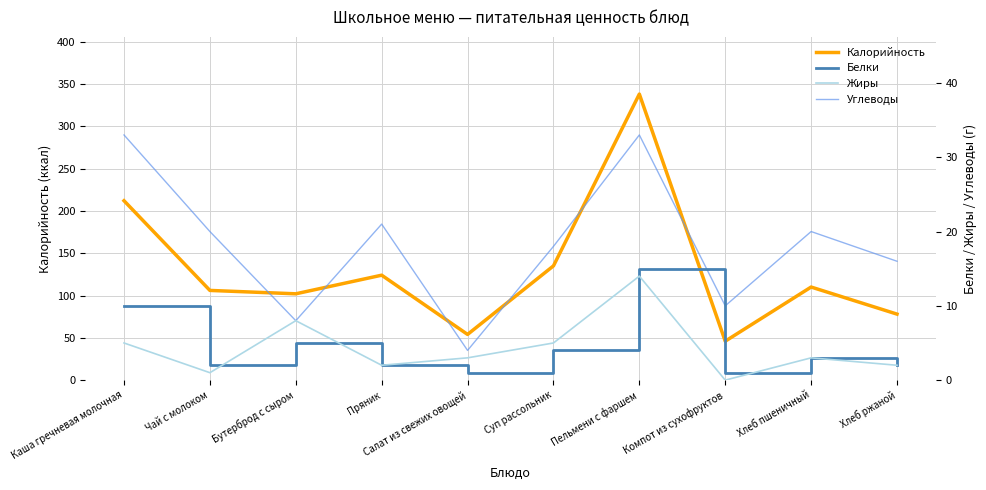

Which series changed the most between Суп рассольник and Хлеб пшеничный?

Калорийность